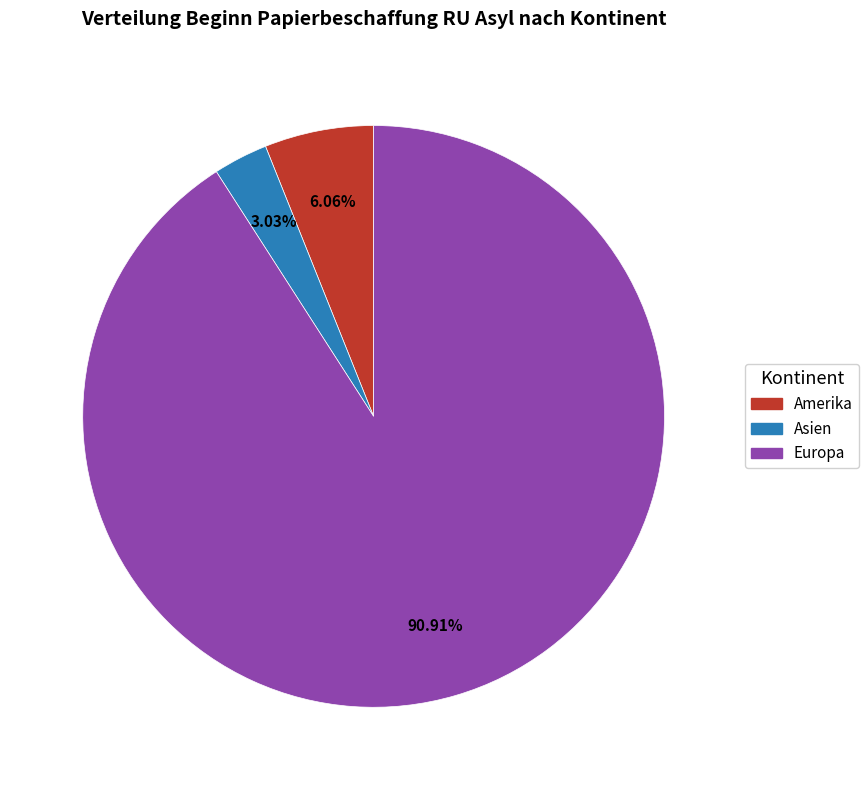

Is there any slice that represents more than half of the pie?

Yes